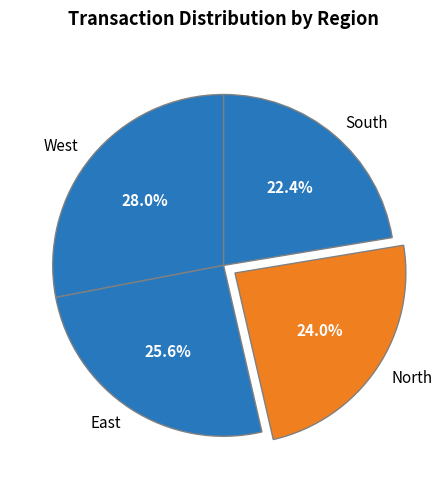

Which slice is the largest?

West